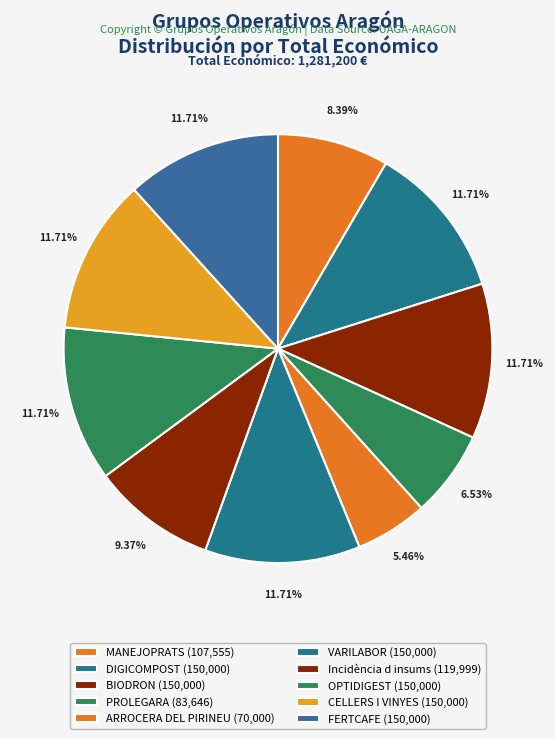

Is PROLEGARA the majority of the pie?

No